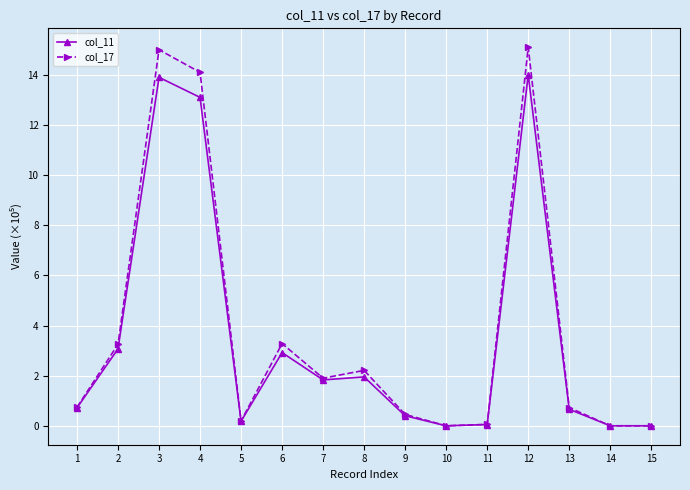

Does the chart have visible grid lines?

Yes